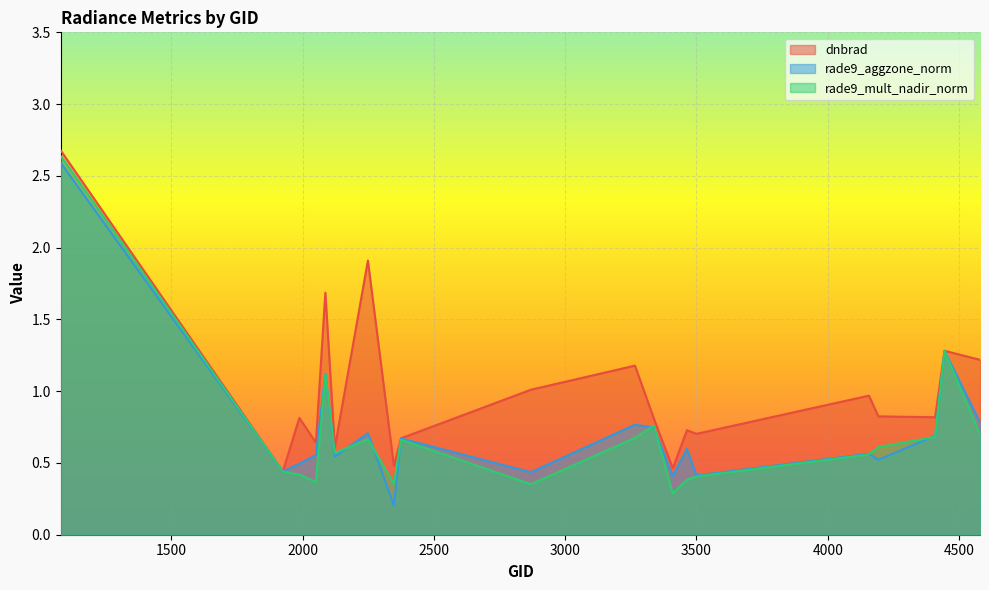

What is the minimum value shown in the chart?

0.2